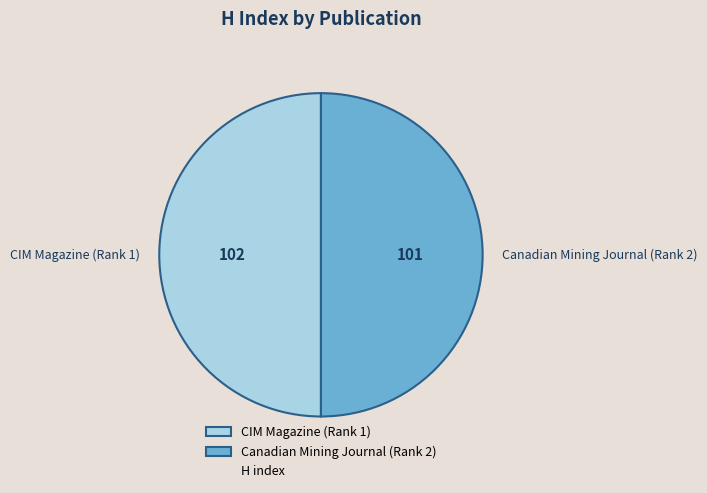

Is it true that Canadian Mining Journal (Rank 2) is 50% of the pie?

True